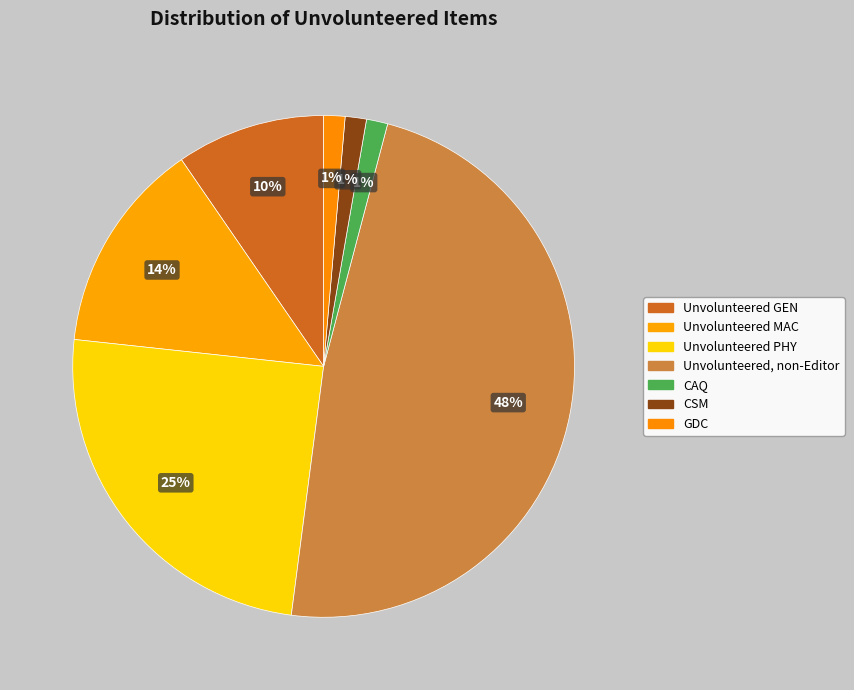

Count the number of slices in the pie.

7